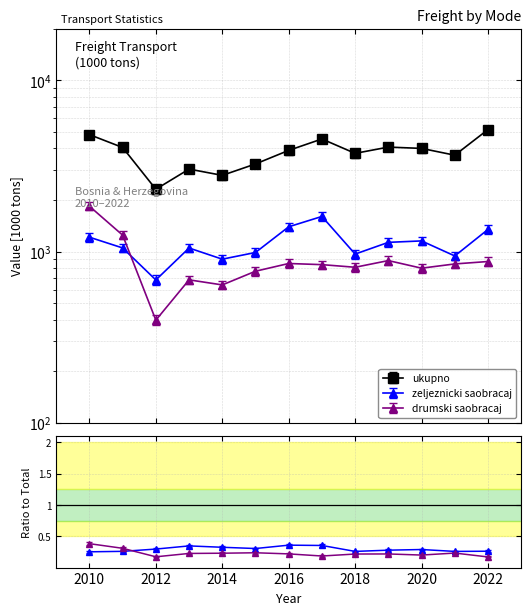

What is the minimum value shown in the chart?

398.0